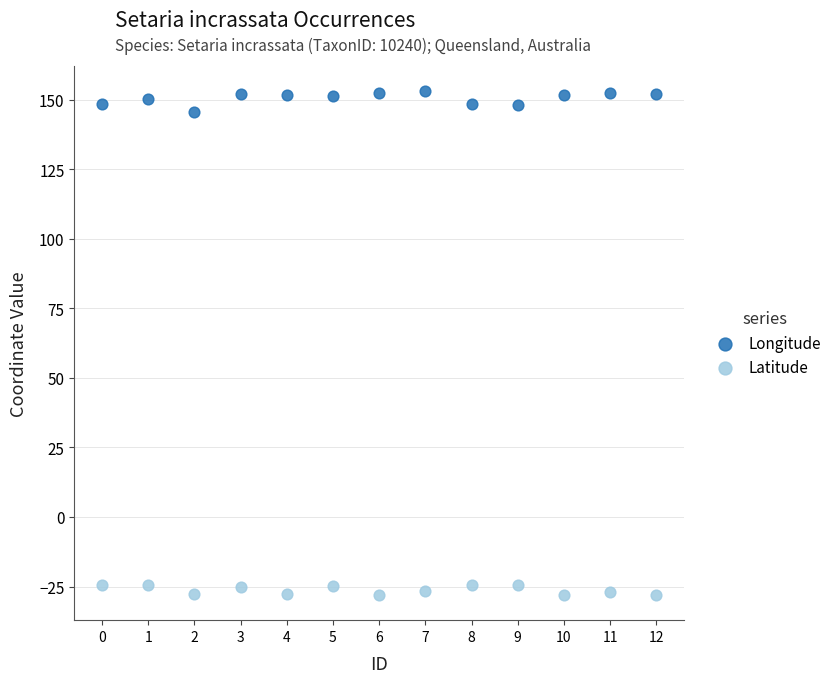

Across all data points, what is the range of Y values (max minus min)?

181.0